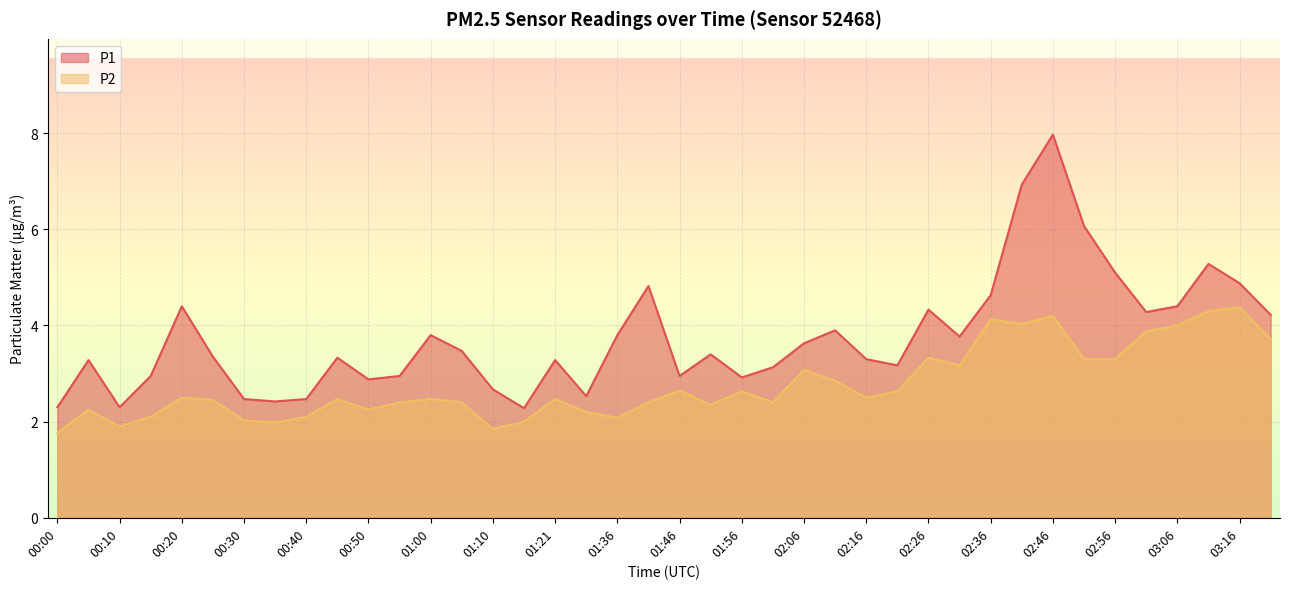

Between 02:56 and 00:55, which is larger?

02:56